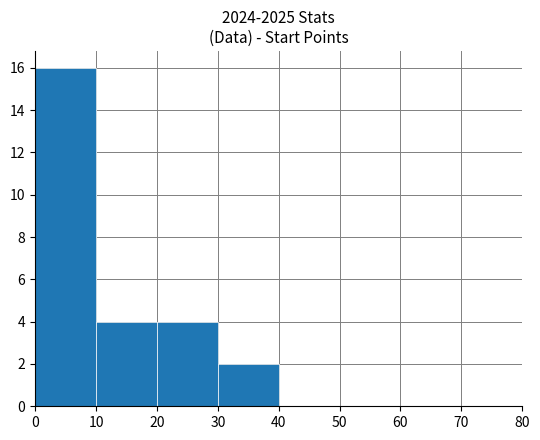

Reading left to right, transcribe this chart: for each bar, give the range it covers on the x-axis and its height. The values are not printed on the chart, so give them approximately, as read against the axis.

0 to 10: 16
10 to 20: 4
20 to 30: 4
30 to 40: 2
40 to 50: 0
50 to 60: 0
60 to 70: 0
70 to 80: 0